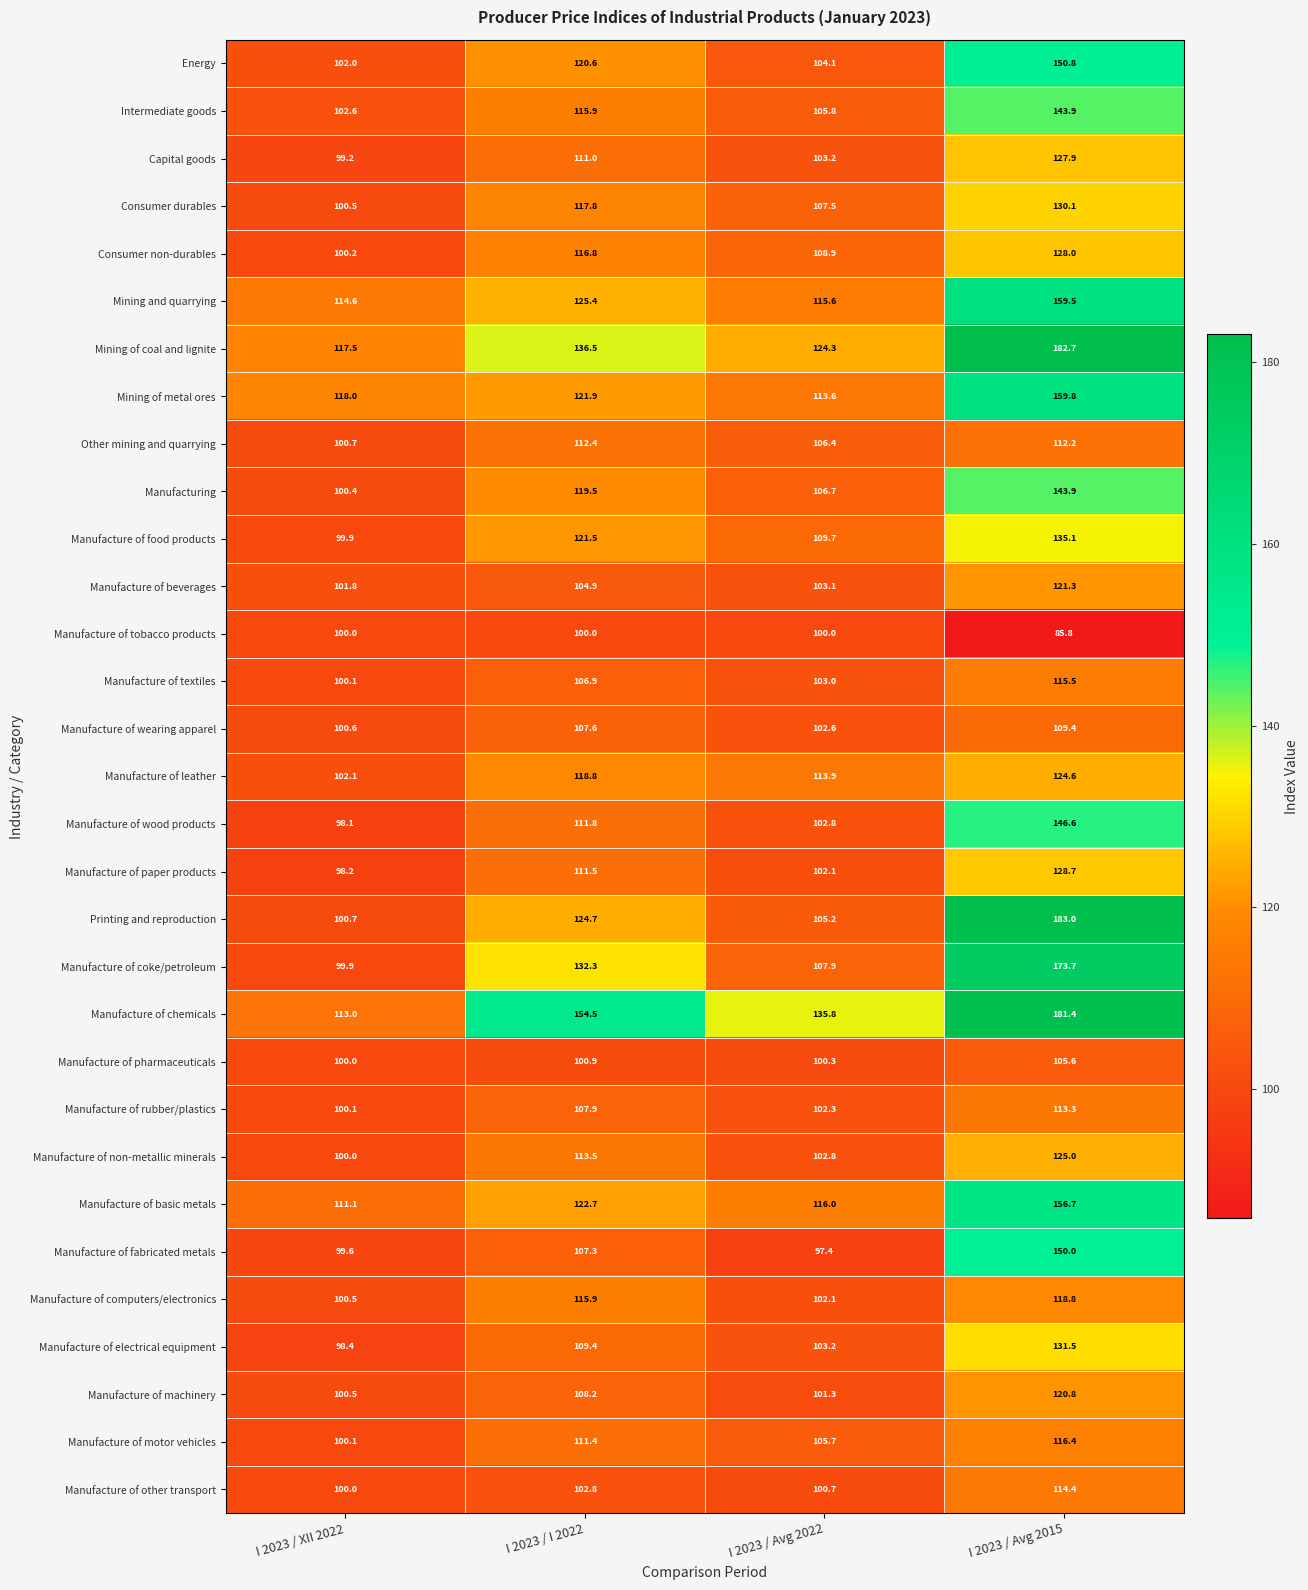

Which series changed the most between I 2023 / XII 2022 and I 2023 / I 2022?

Manufacture of chemicals